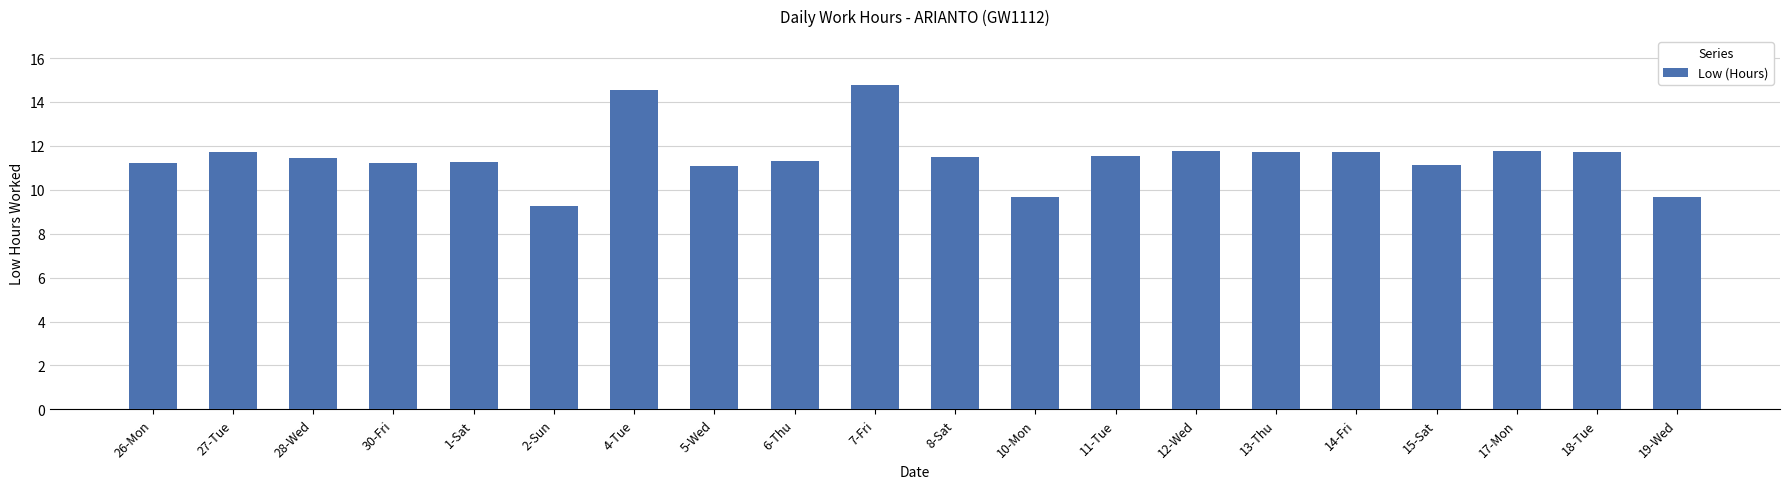

What is the maximum value shown in the chart?

14.8